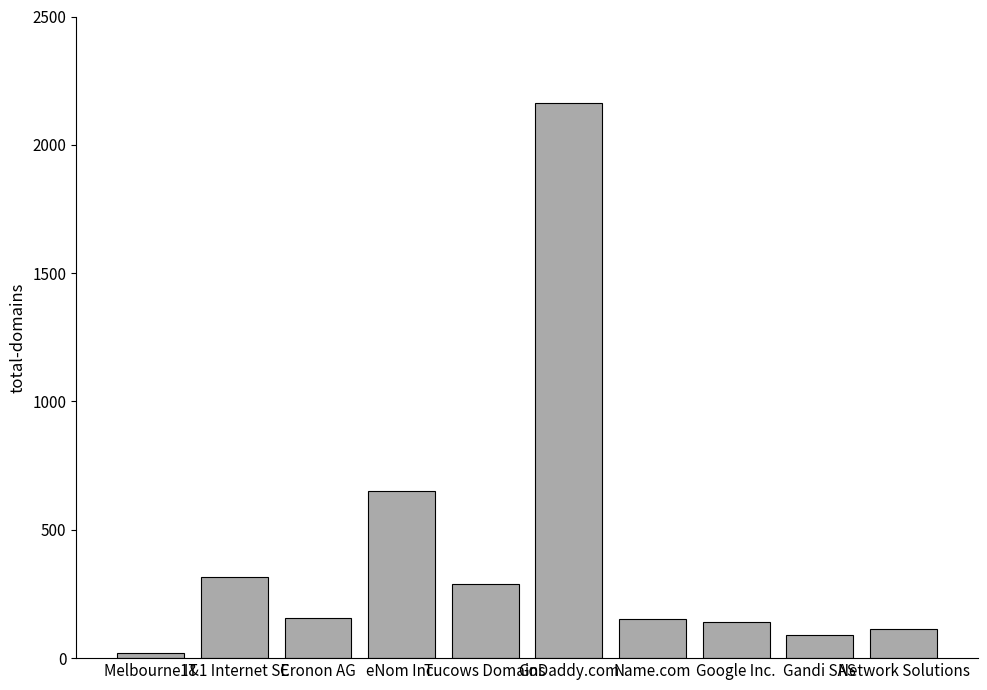

Does the chart contain any negative values?

No